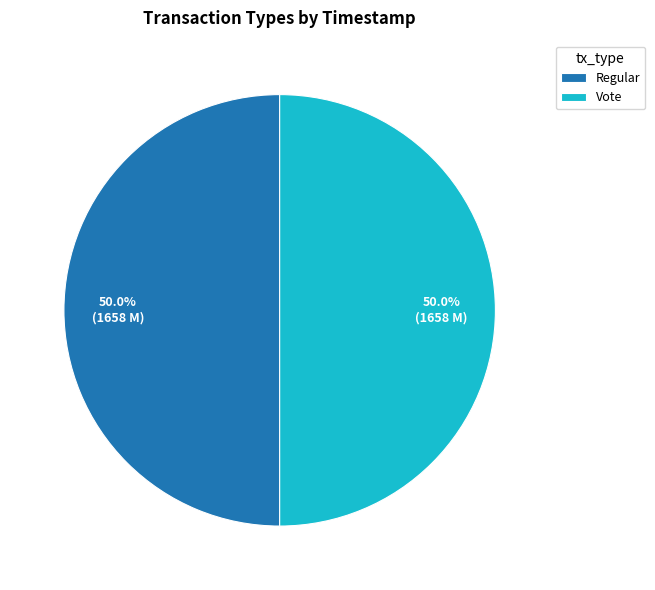

Approximately how many times larger is the value at Regular compared to Vote?

1.0